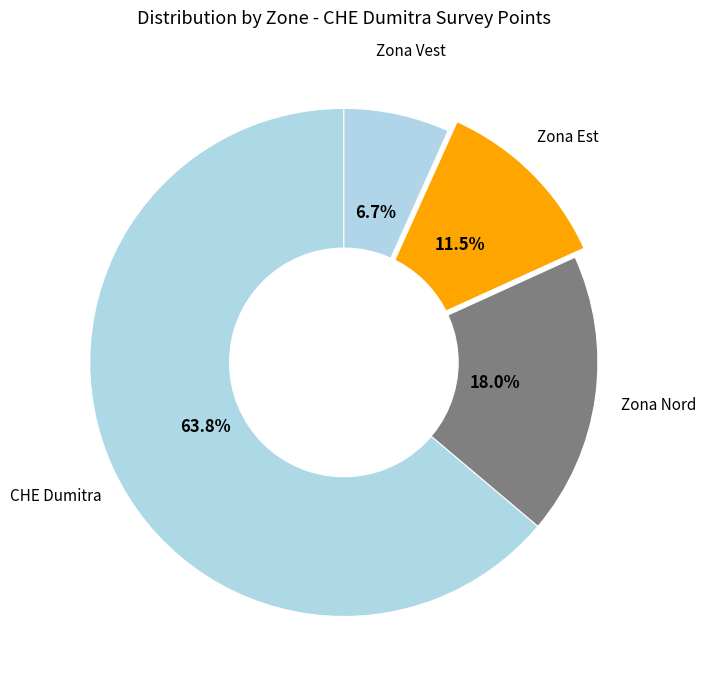

How many segments does this pie chart have?

4